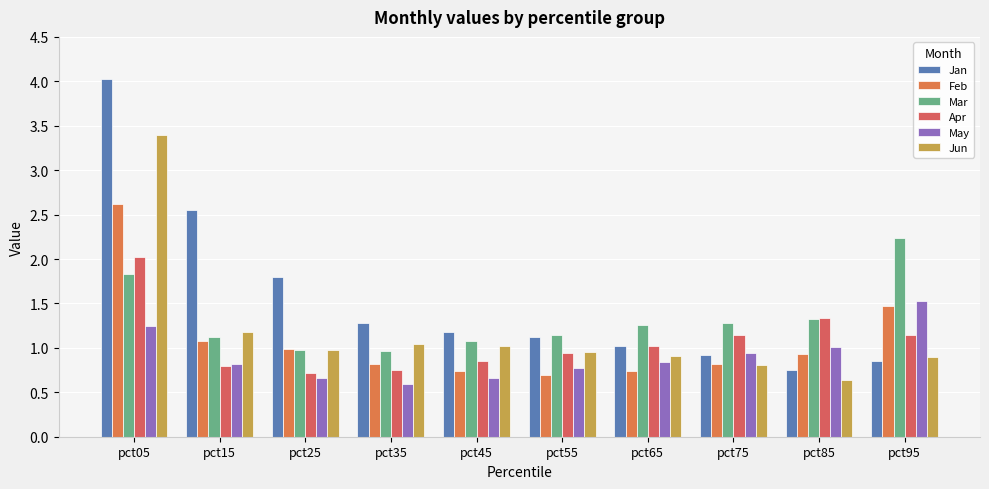

How many data points does each series have?

10